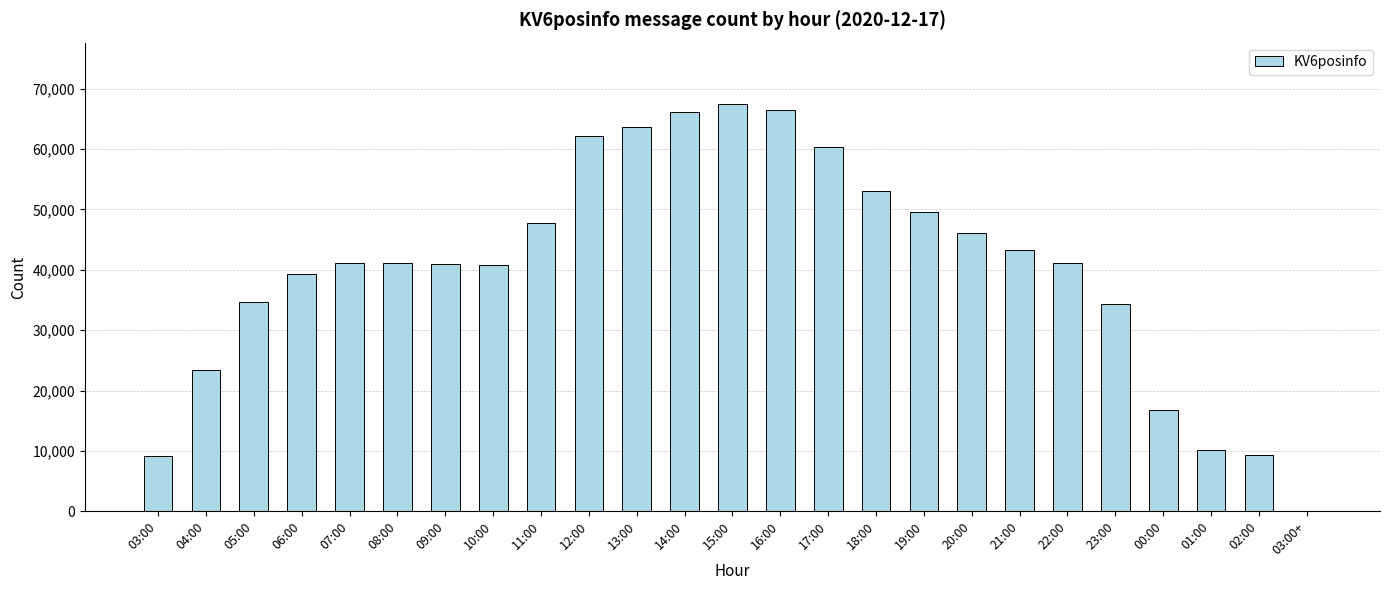

What is the greatest value displayed?

67481